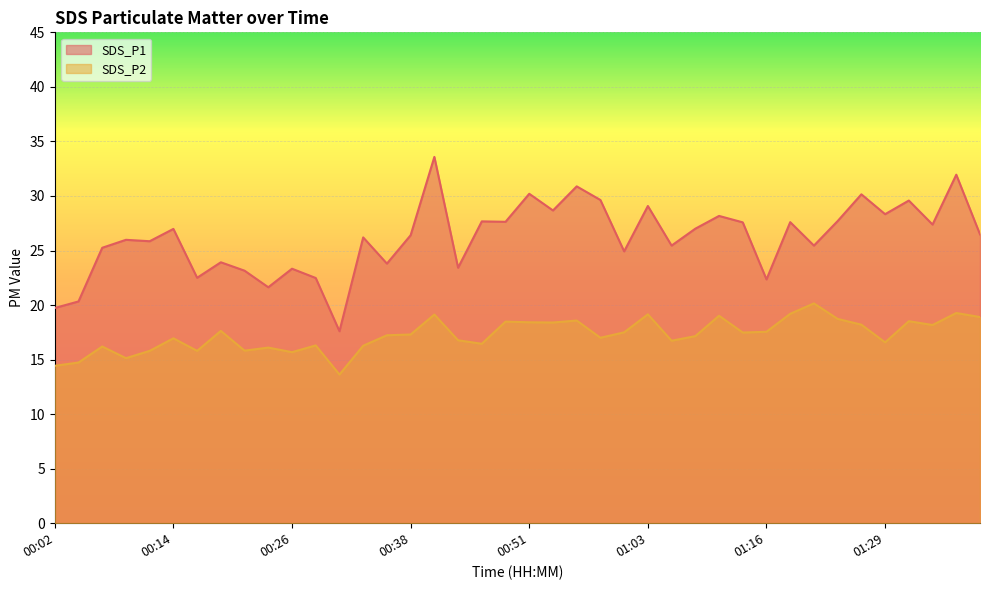

Does the chart display data point markers on the line(s)?

No